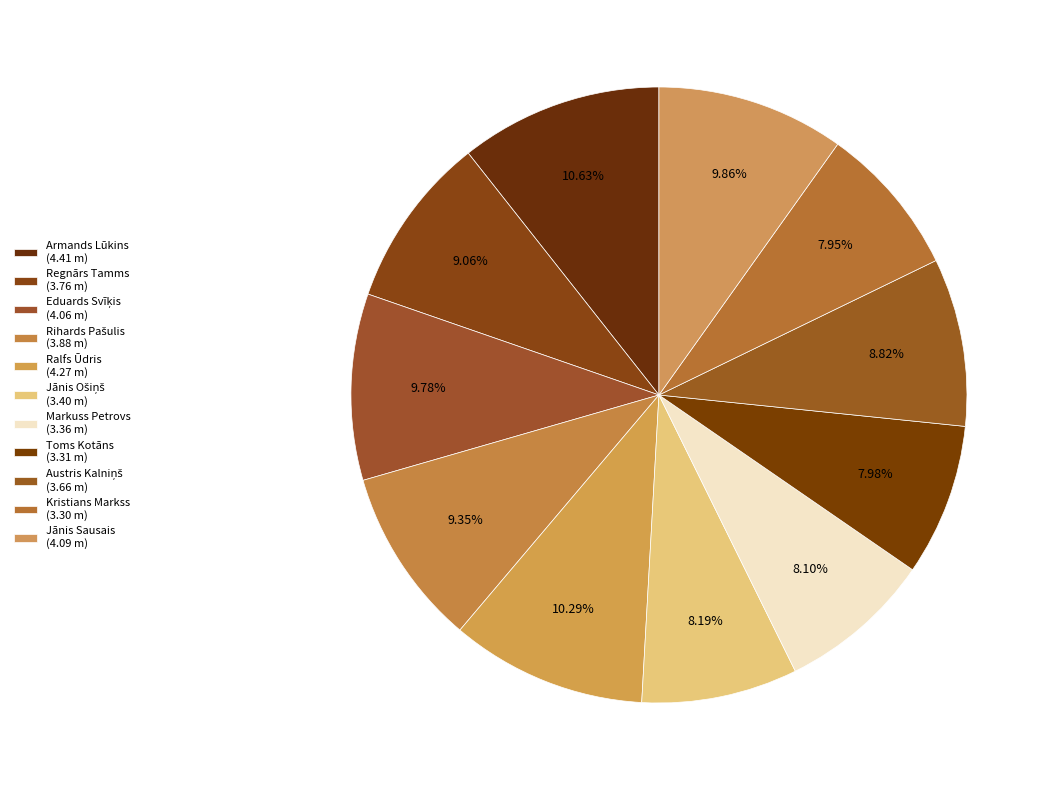

Does Toms Kotāns account for over 50% of the chart?

No